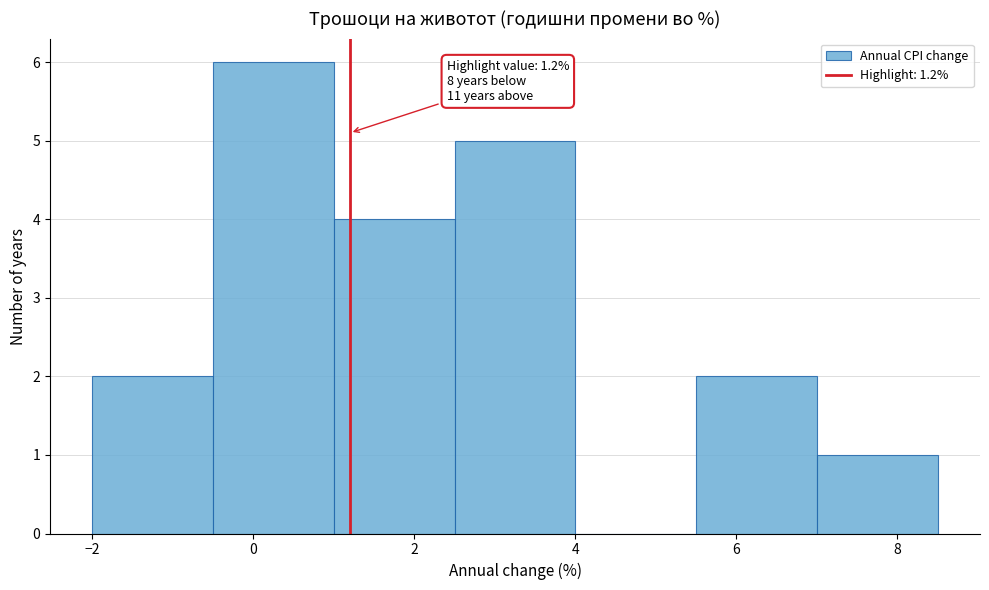

Which range on the x-axis has the tallest bar?

-0.5 to 1.0